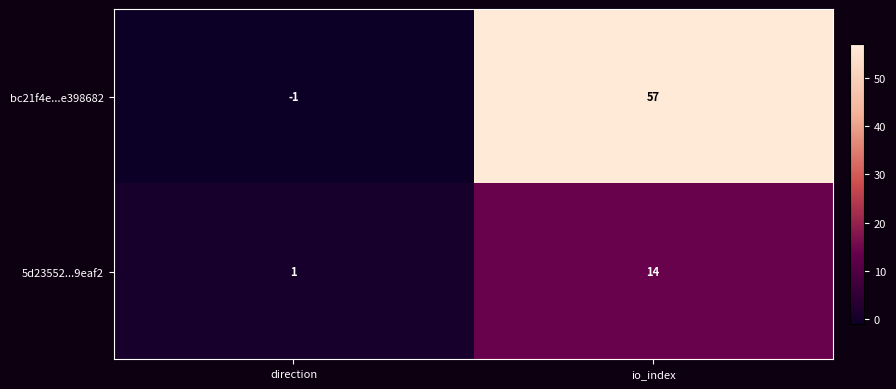

How many data points does each series have?

2